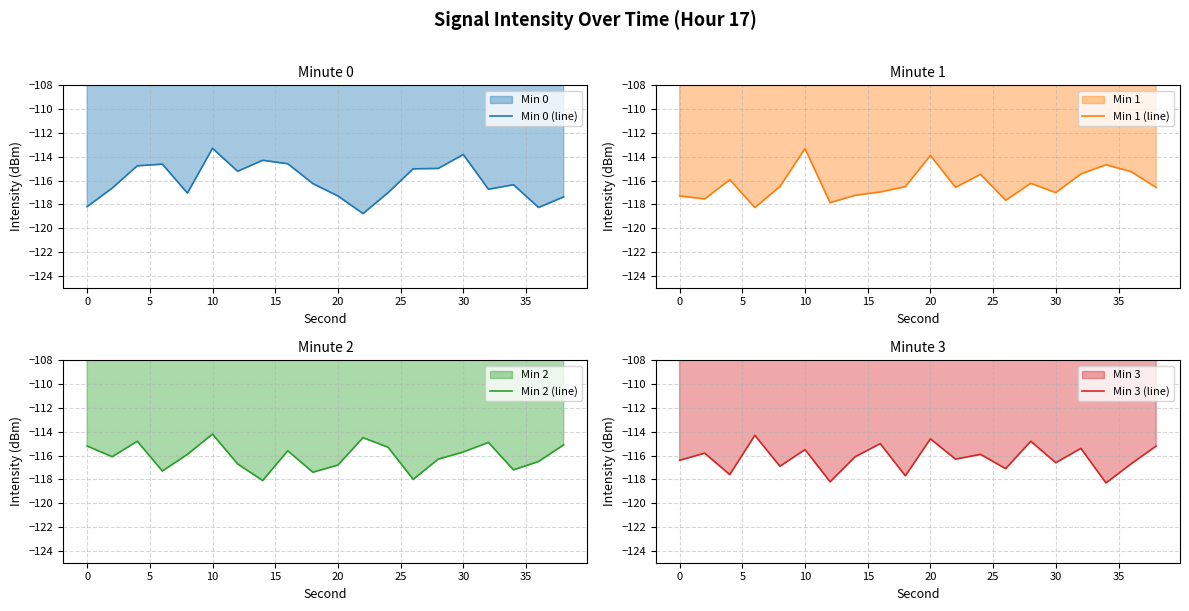

Which series has the largest total across all categories?

Min 0 (line)